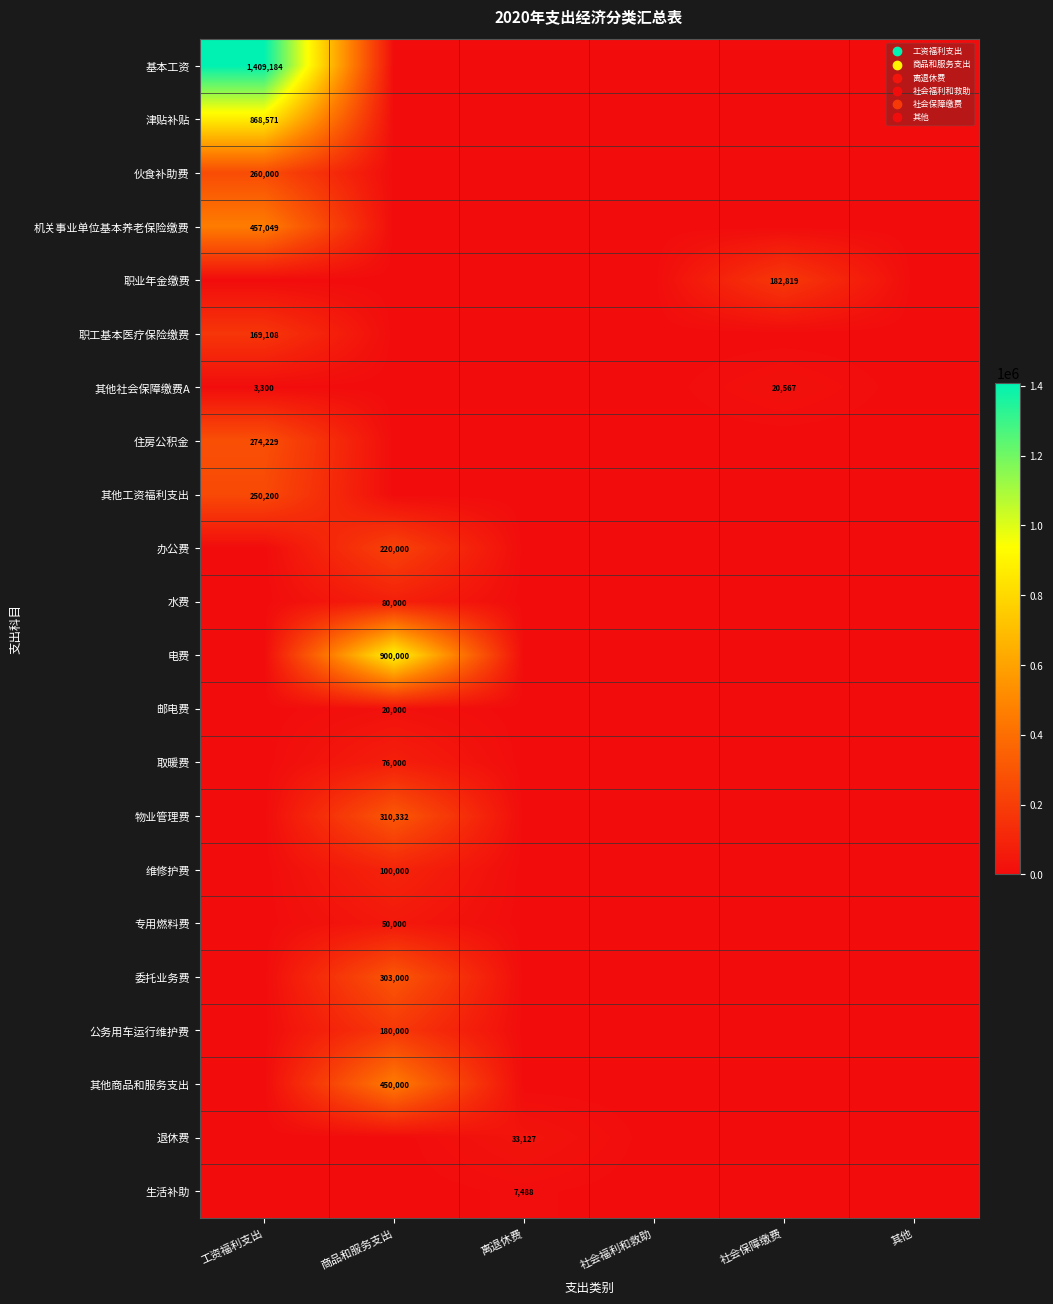

The 伙食补助费 series shows 260000 at 工资福利支出. True or false?

True